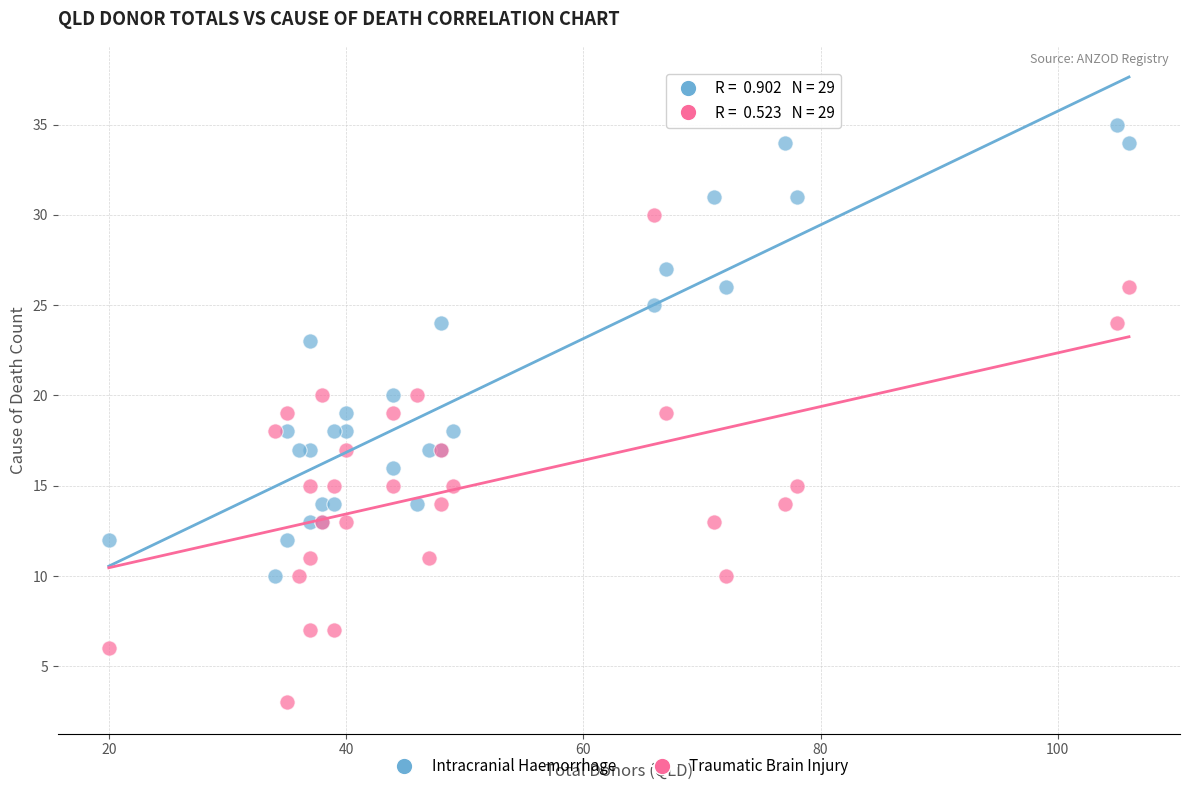

In the Intracranial Haemorrhage series, what Y value is closest to 22?

23